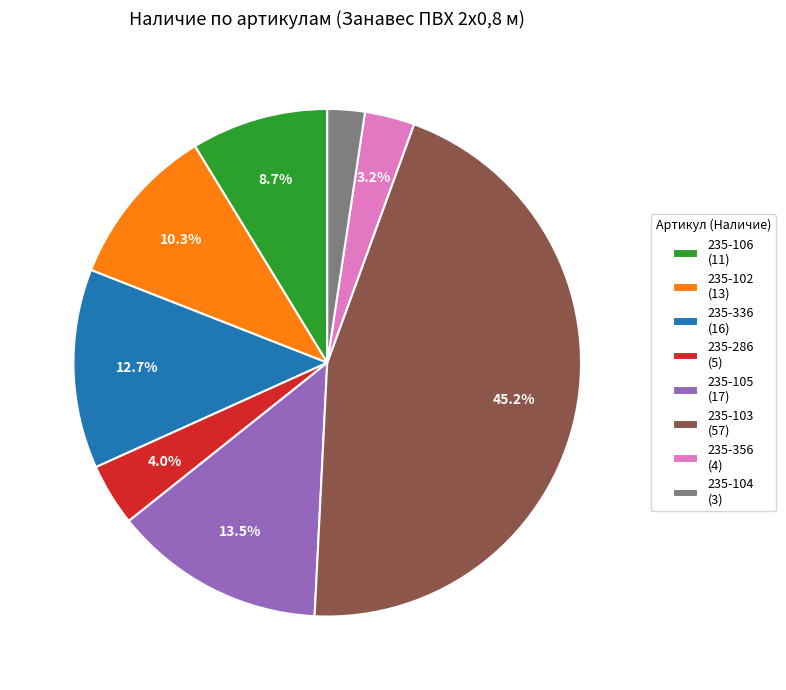

Does 235-336 represent more than half of the total?

No